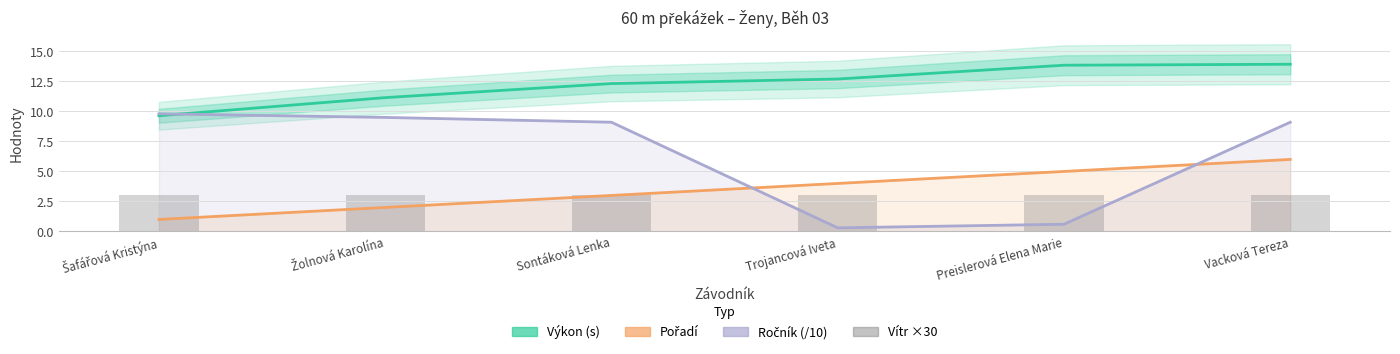

Between Trojancová Iveta and Preislerová Elena Marie, which is larger?

Preislerová Elena Marie